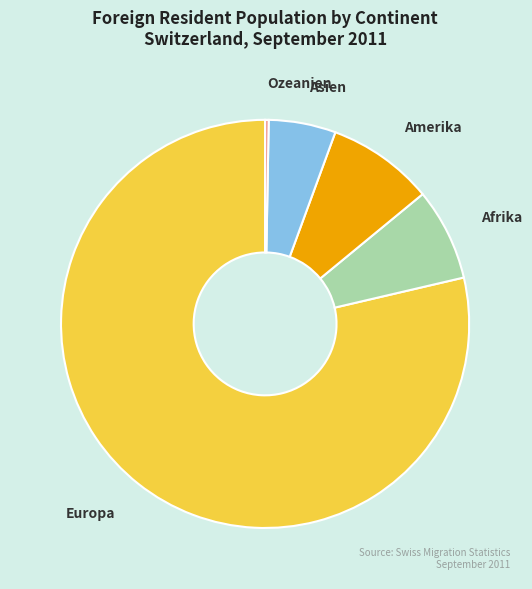

Is there any slice that represents more than half of the pie?

Yes